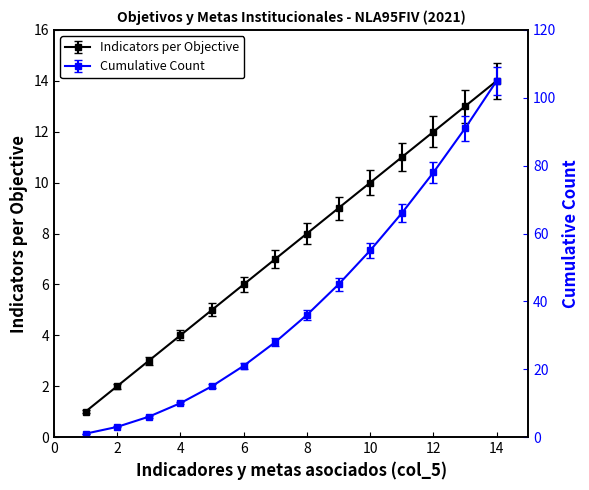

The Indicators per Objective series shows 13 at 13. True or false?

True